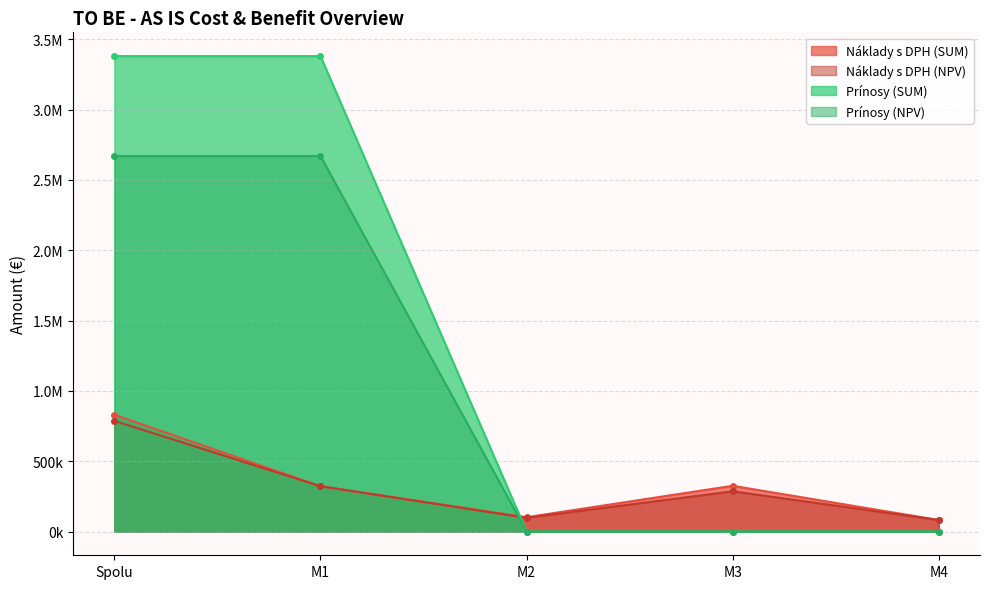

Rank the series at Spolu from highest to lowest value.

Prínosy (NPV), Prínosy (SUM), Náklady s DPH (SUM), Náklady s DPH (NPV)